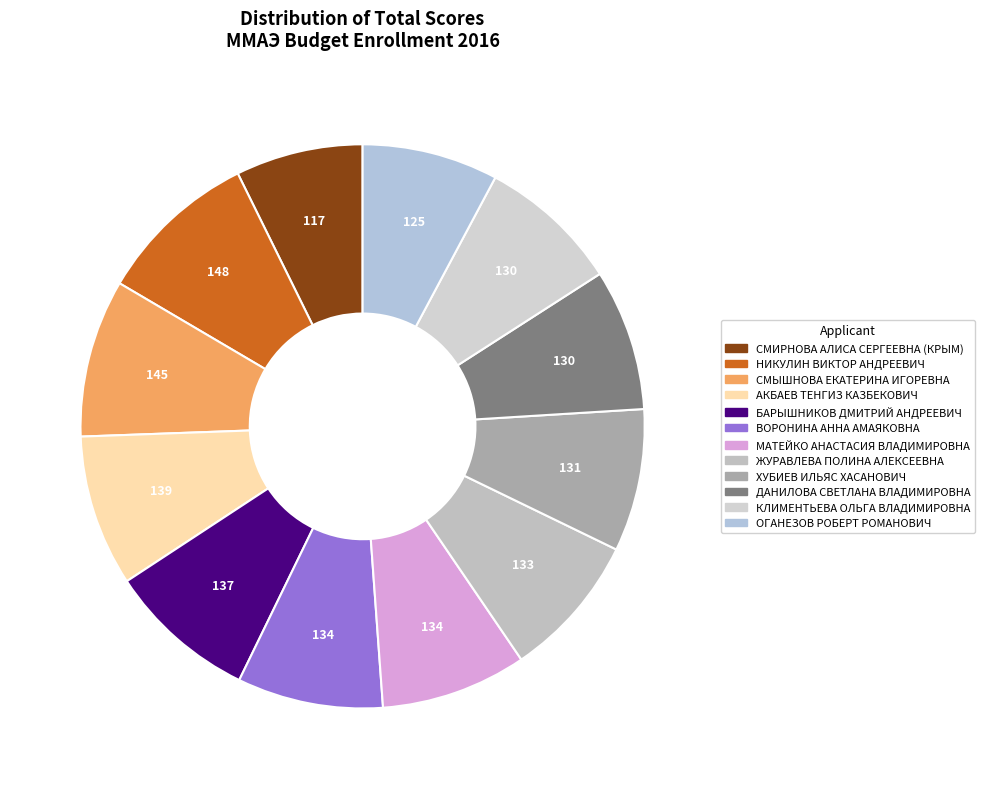

How many segments does this pie chart have?

12